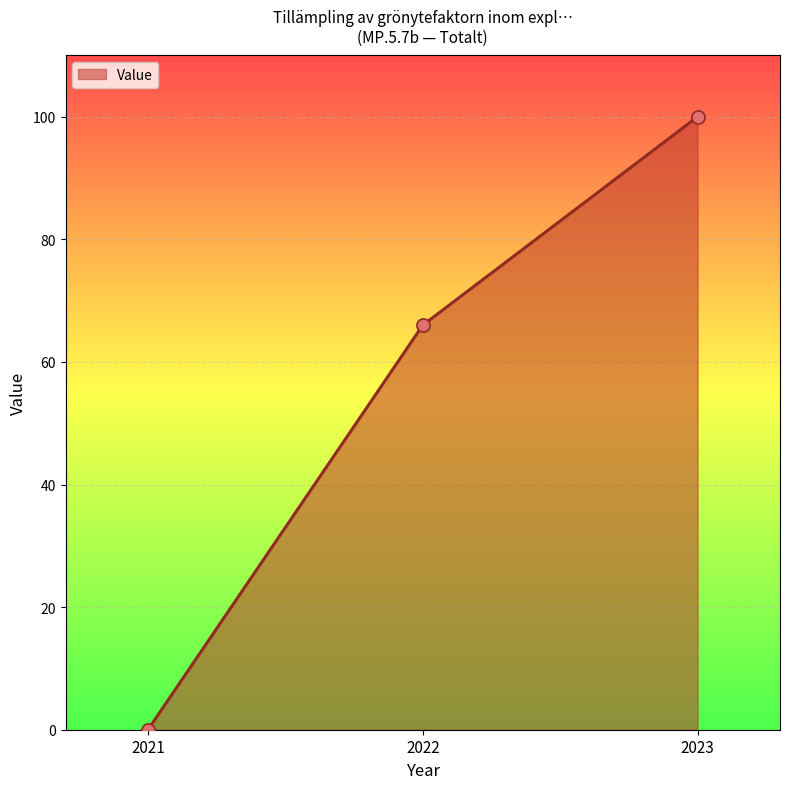

What is the change in value from 2022 to 2023?

+34